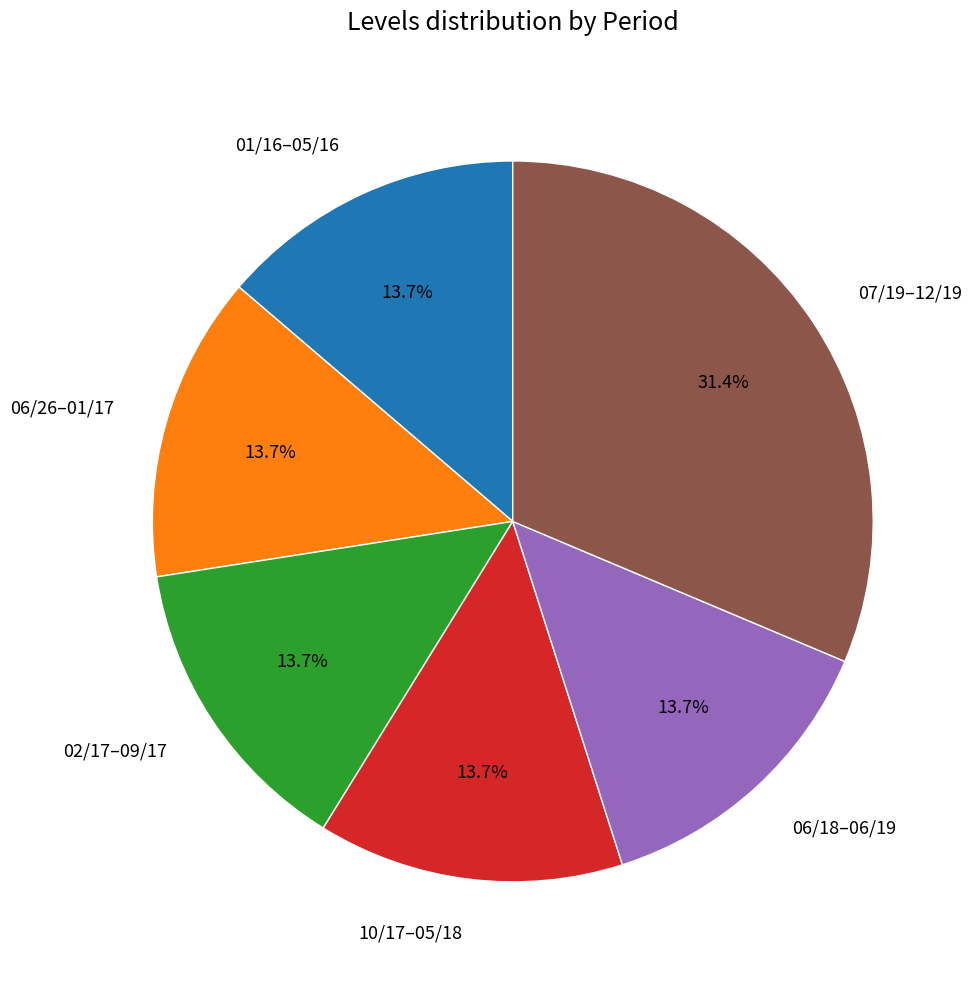

To the nearest percent, what is the difference between the largest and smallest slice percentages?

18%